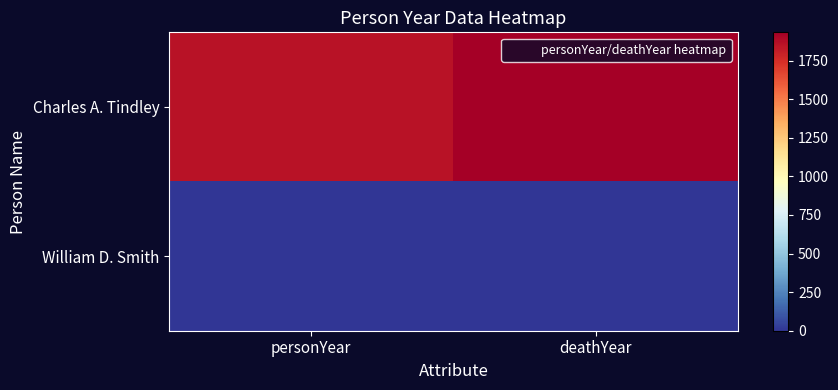

Reading right to left, transcribe all the data shown in this chart.

Charles A. Tindley: deathYear=1933	personYear=1851
William D. Smith: deathYear=0	personYear=0